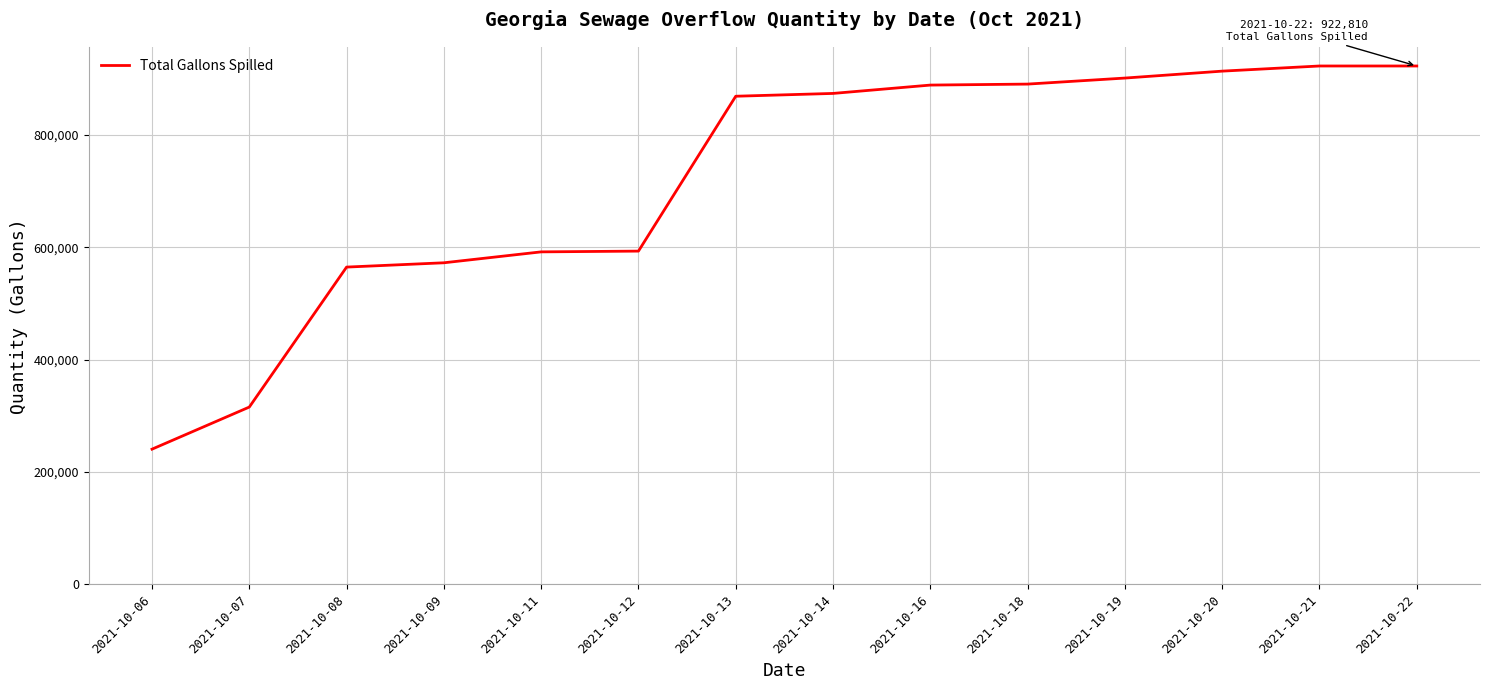

Approximately how many times larger is the value at 2021-10-12 compared to 2021-10-07?

1.9